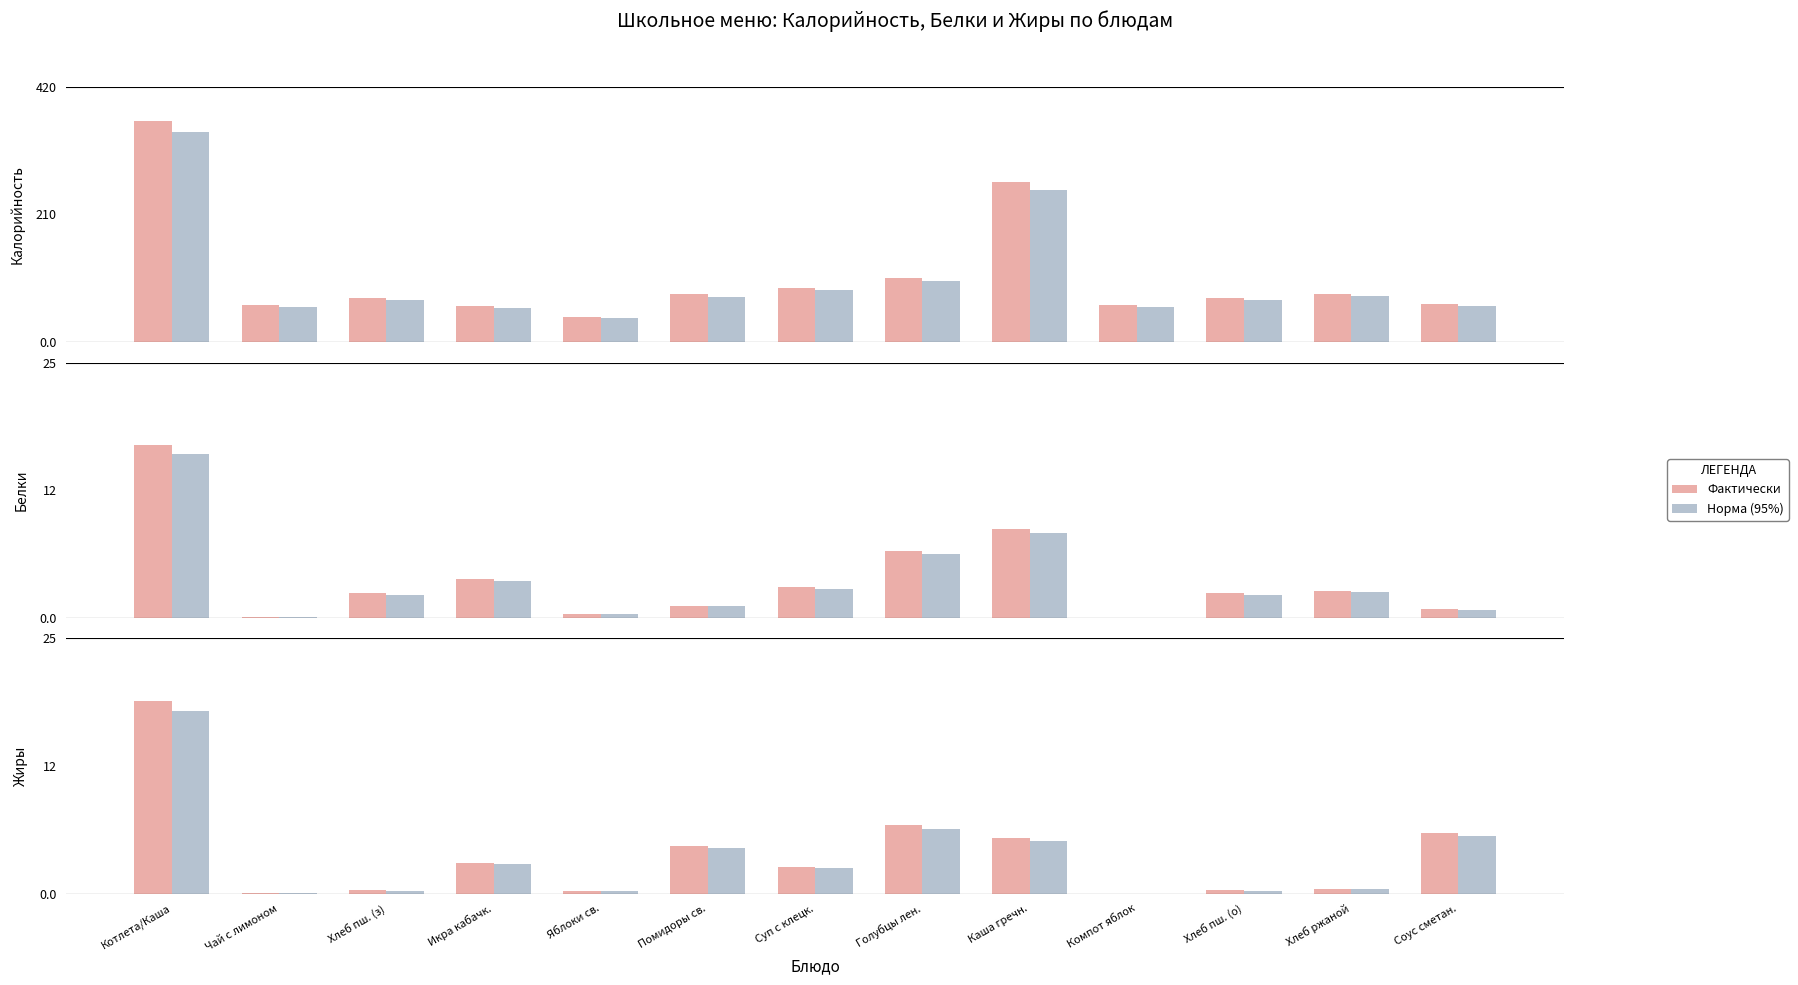

Is it true that Белки (норма) equals 4.6 at Каша гречн.?

False